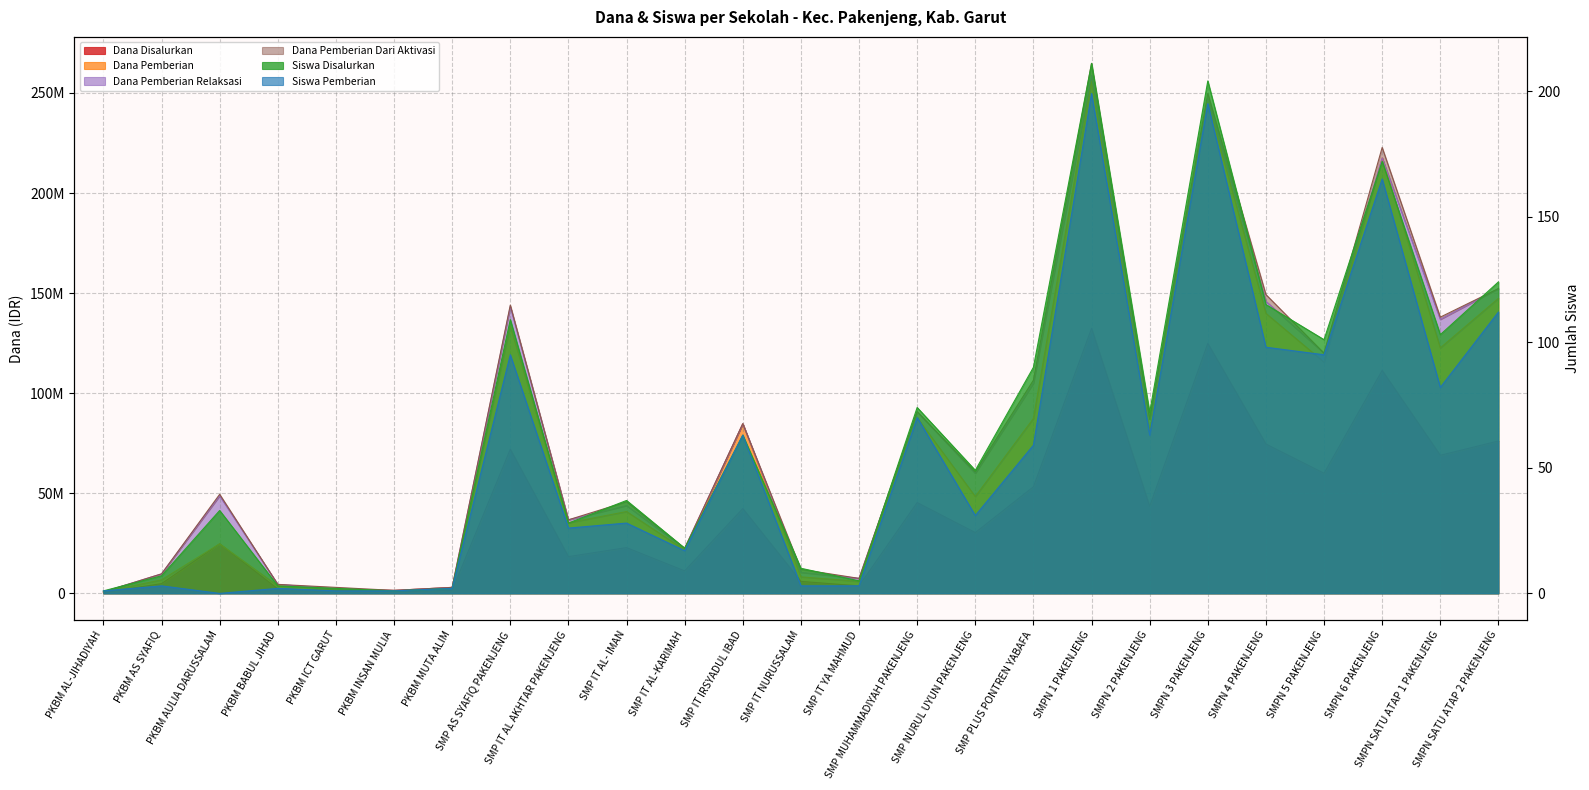

True or false: Siswa Pemberian and Siswa Disalurkan cross at least once.

False